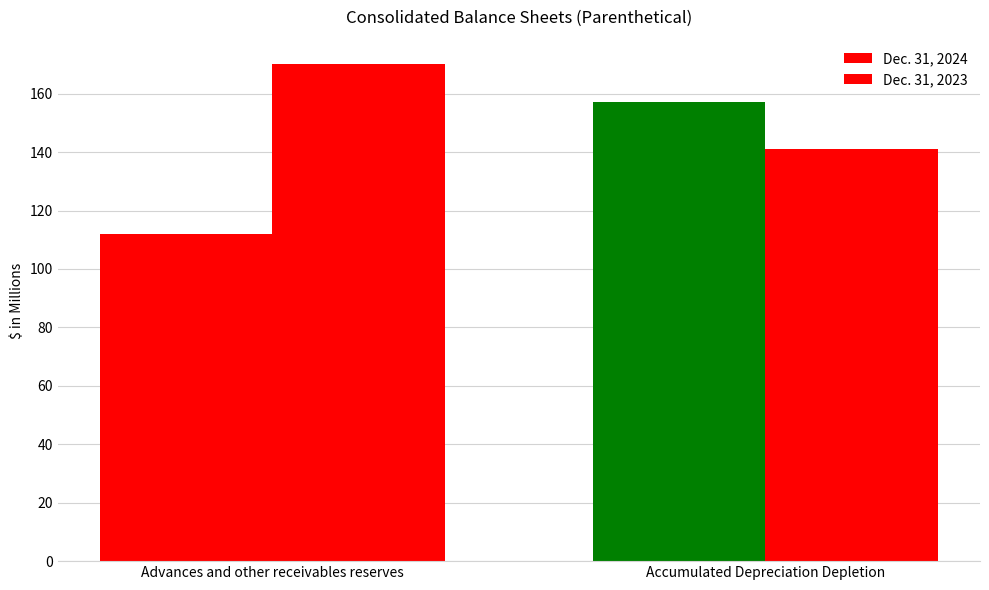

Does the chart contain stacked bars?

No